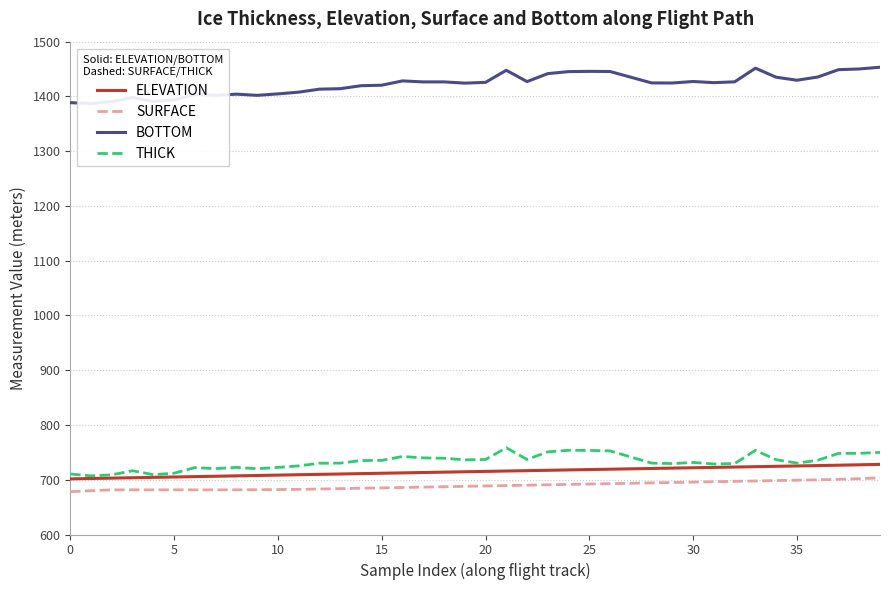

What is the spread (max minus min) of values at 13?

730.4